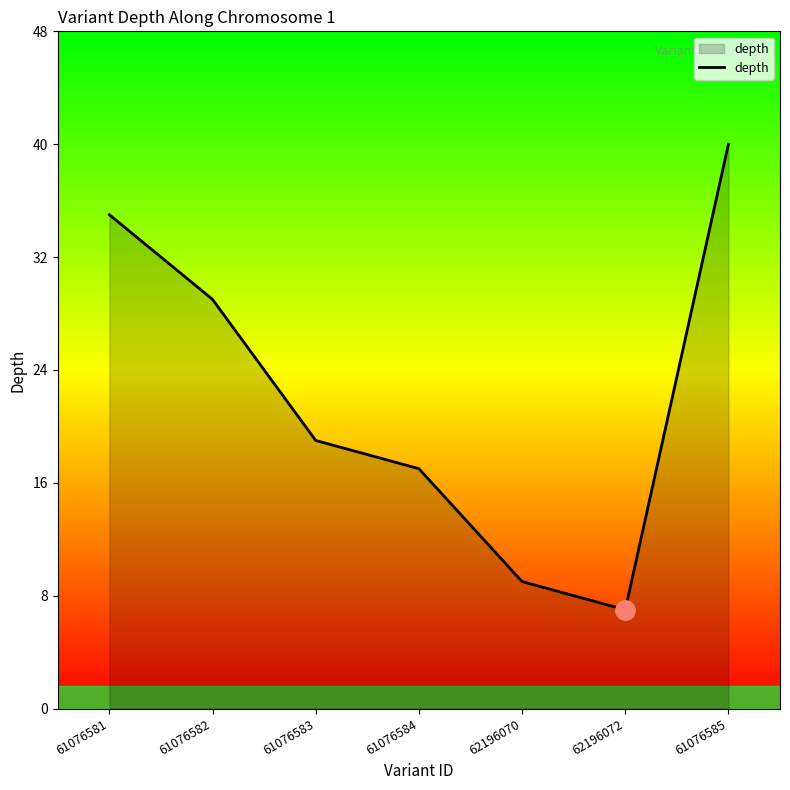

Approximately how many times larger is the value at 62196070 compared to 61076585?

0.2